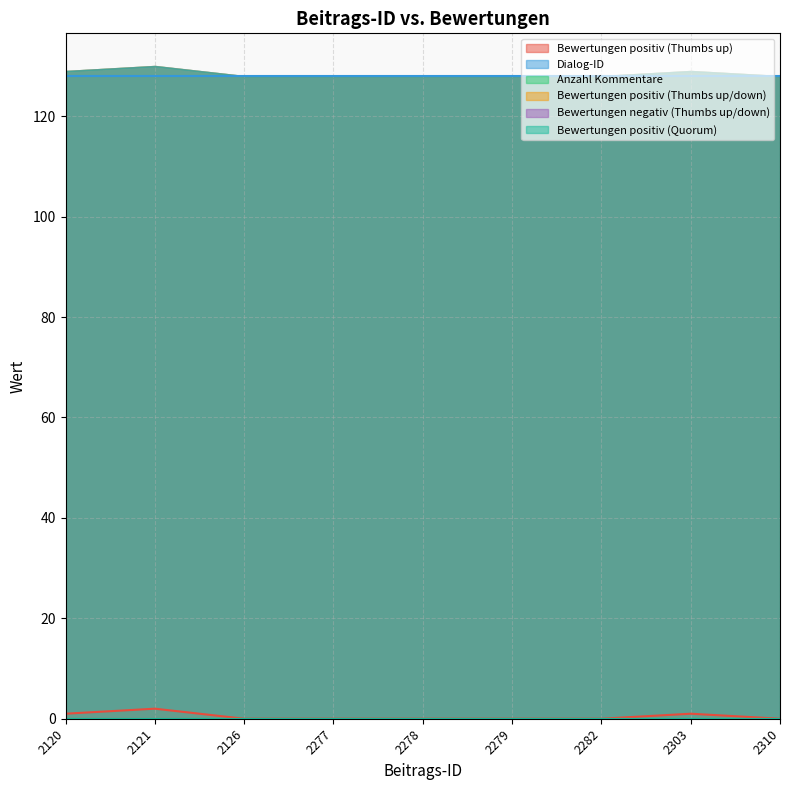

The value of Bewertungen positiv (Thumbs up/down) at 2310 is 0. True or false?

True